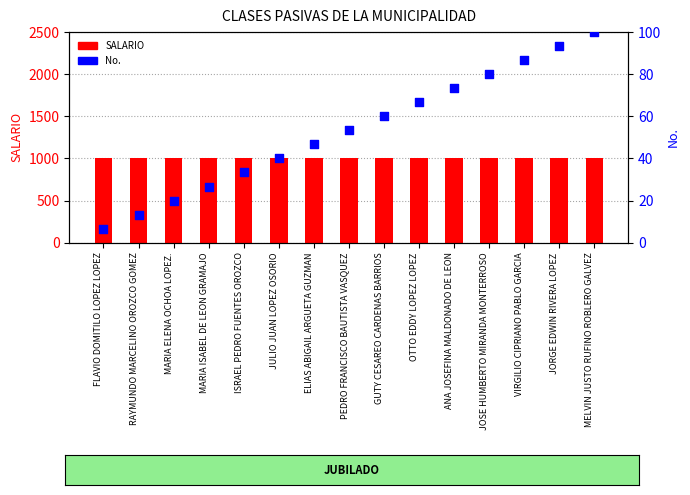

What are all the series names shown in the legend?

SALARIO, No.